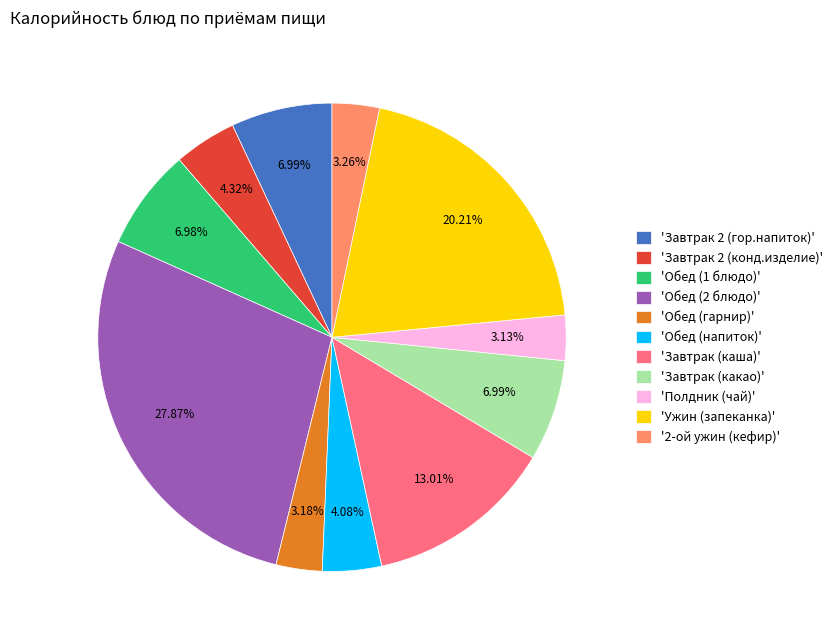

Which has a higher value, 'Полдник (чай)' or 'Ужин (запеканка)'?

'Ужин (запеканка)'